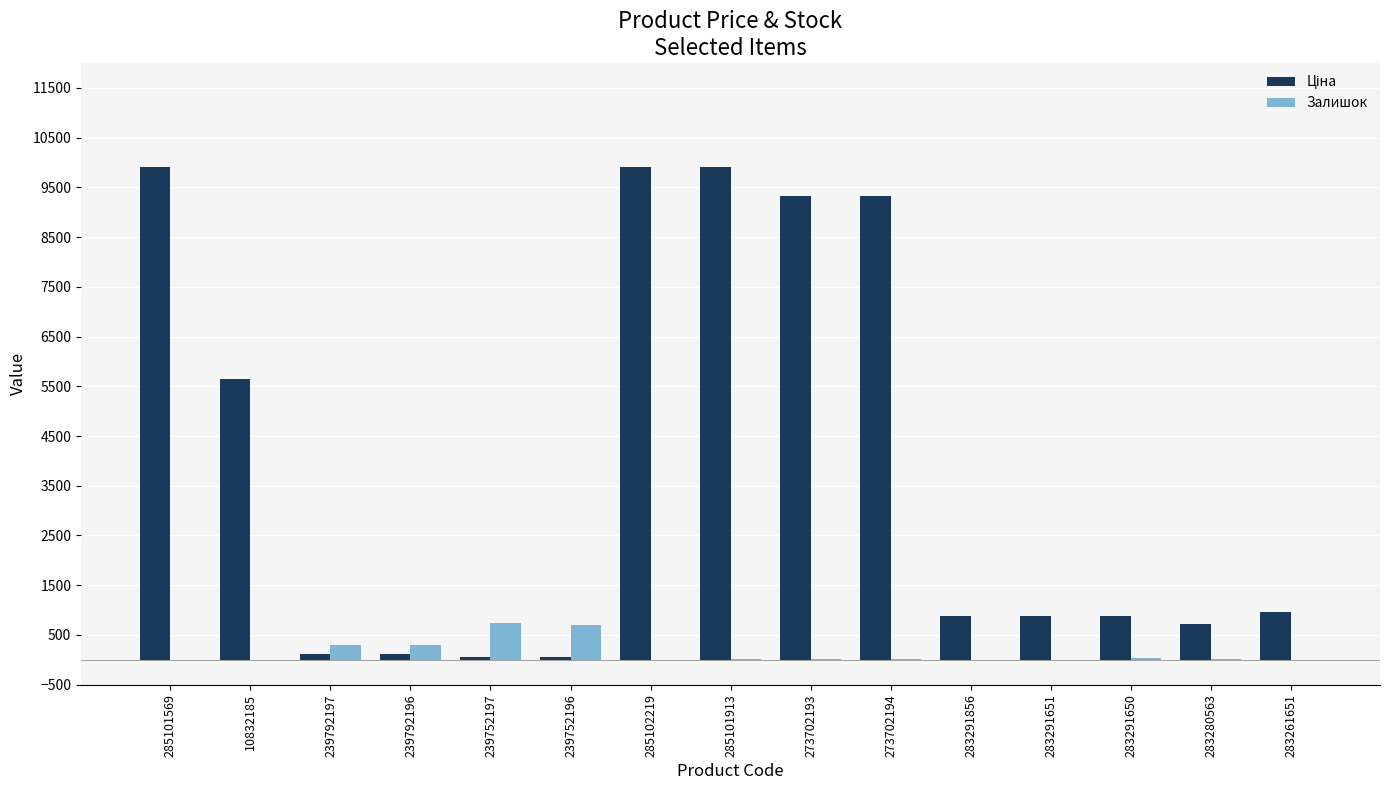

What is the greatest value displayed?

9908.5